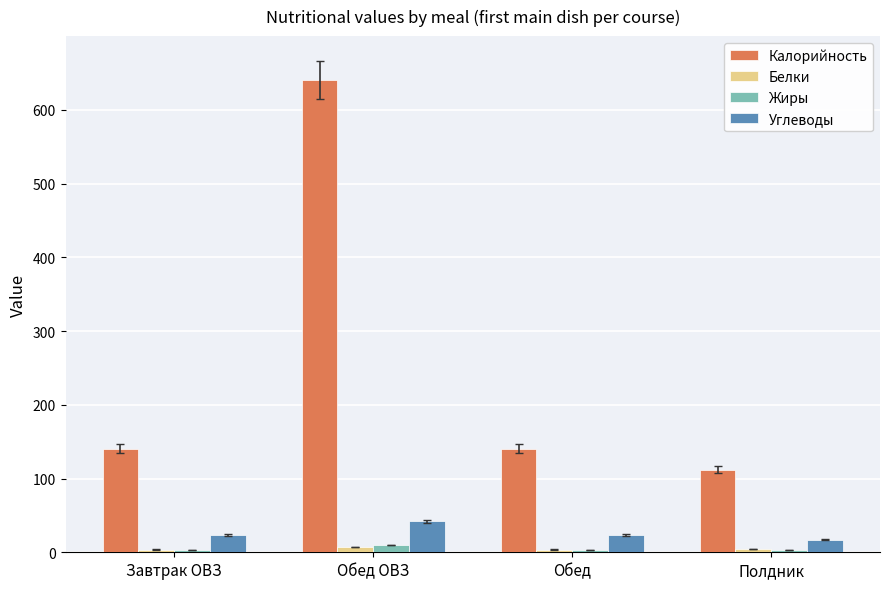

What are all the series names shown in the legend?

Калорийность, Белки, Жиры, Углеводы